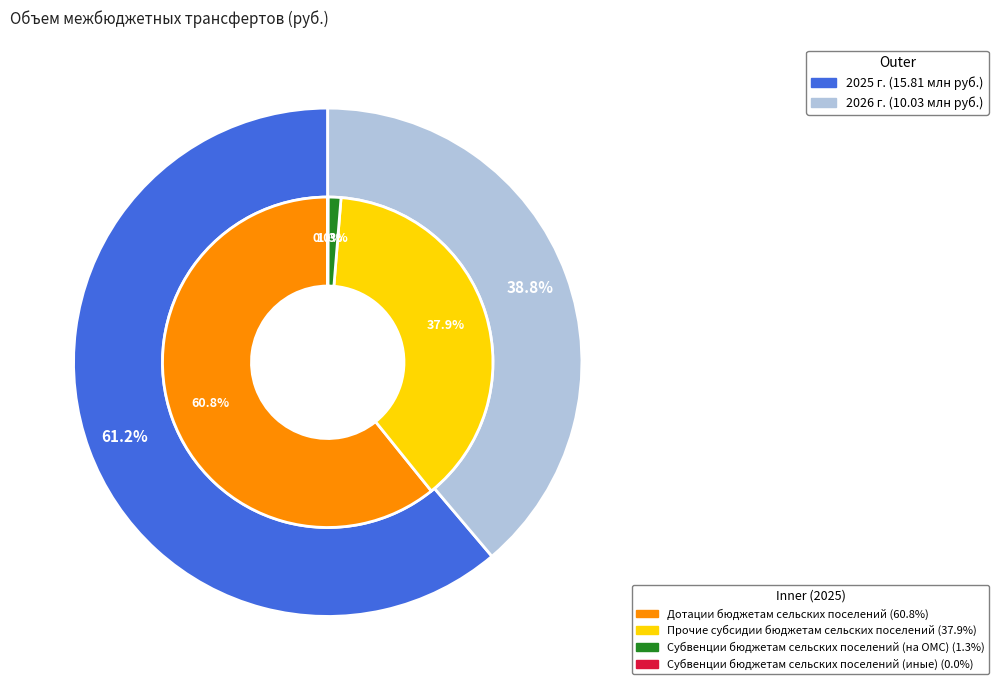

Does any single category account for the majority?

Yes